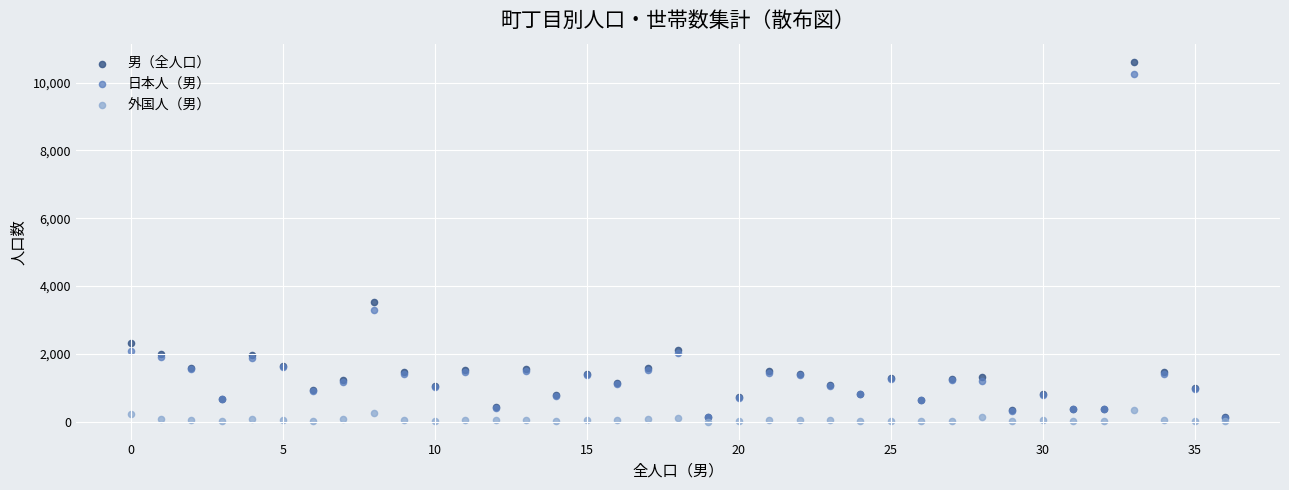

Which series contains the highest Y value?

男（全人口）